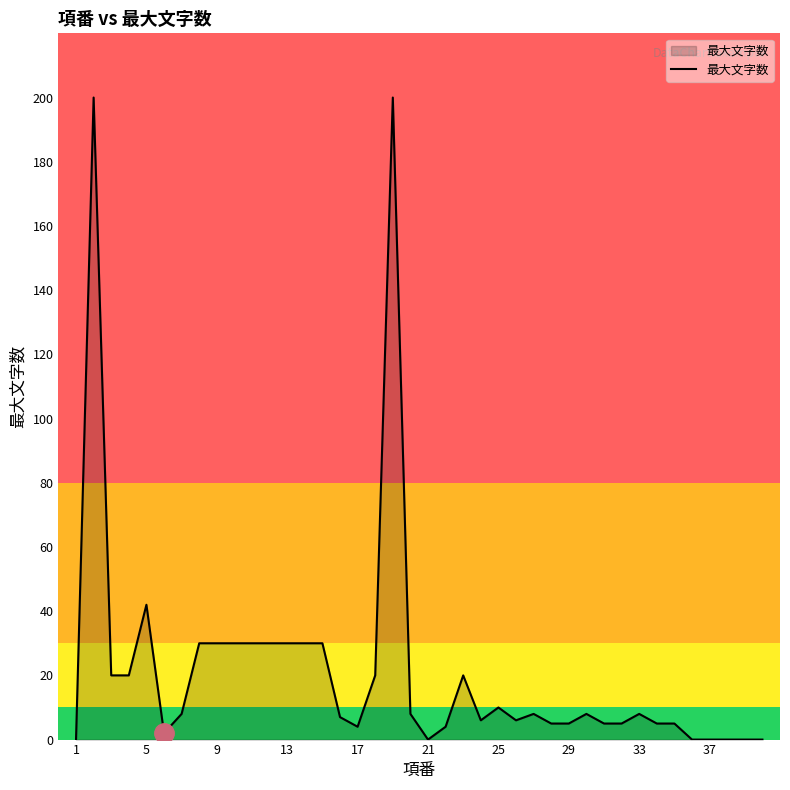

True or false: there are more than 2 points higher than both neighbors.

True